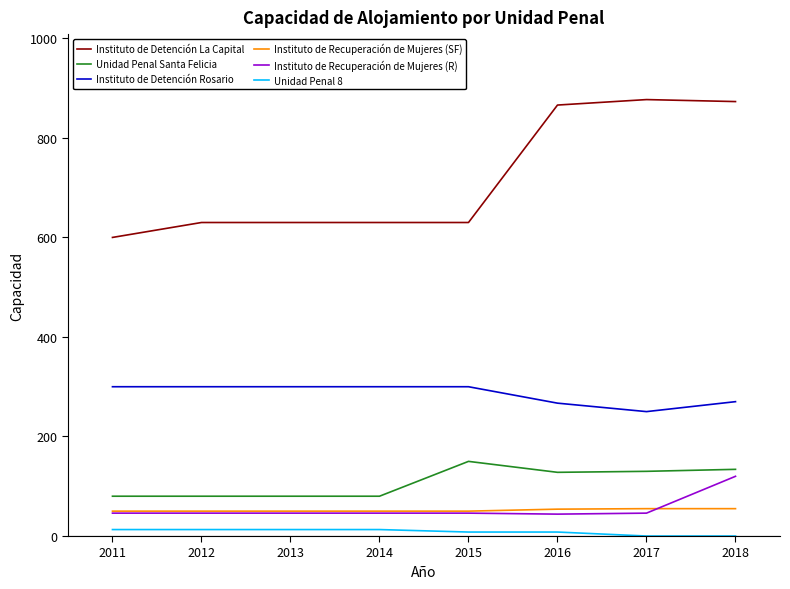

Which series has the largest total across all categories?

Instituto de Detención La Capital